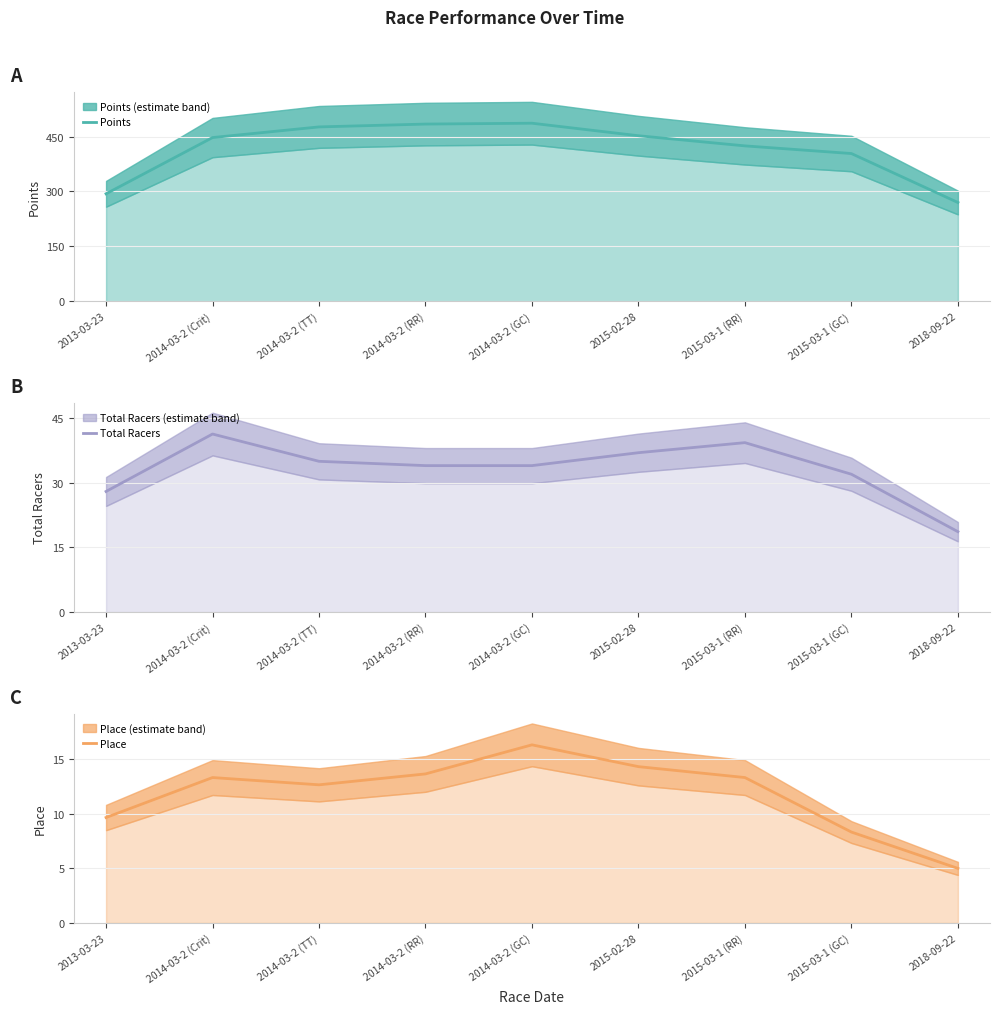

At how many categories does at least one series exceed 464?

3